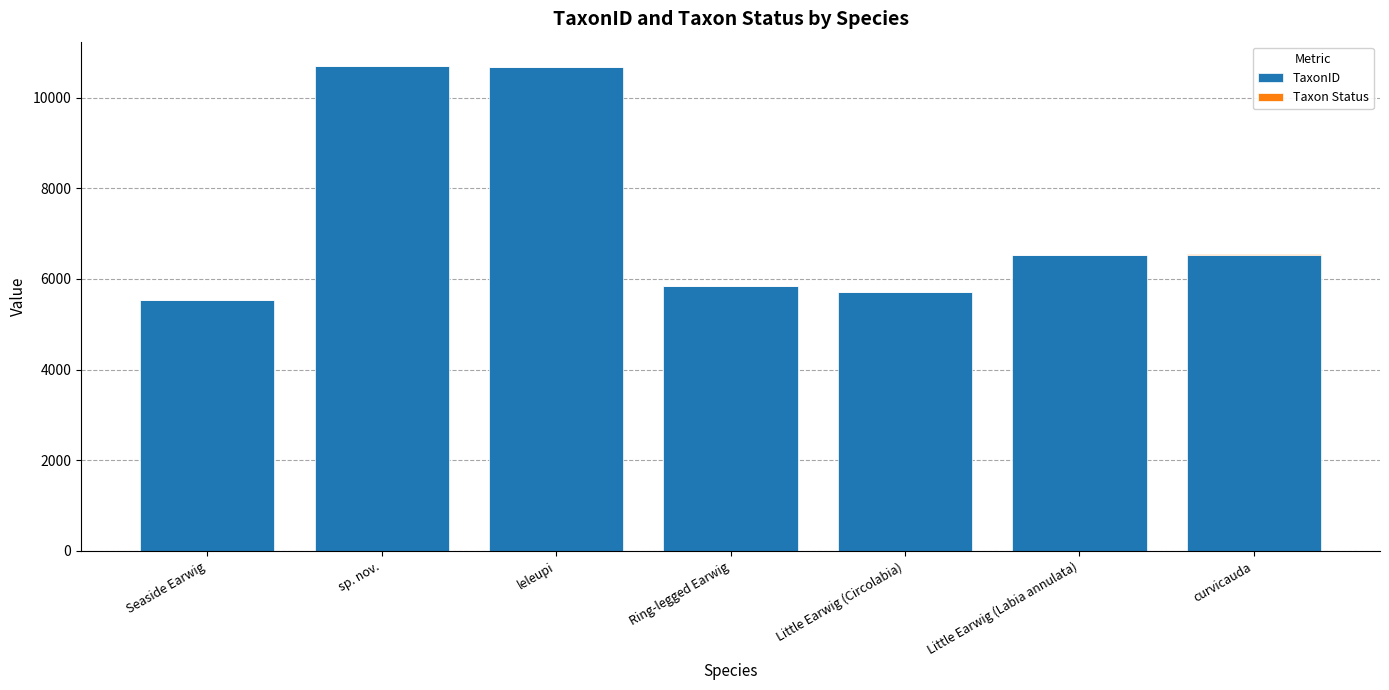

How many distinct data groups are displayed?

2